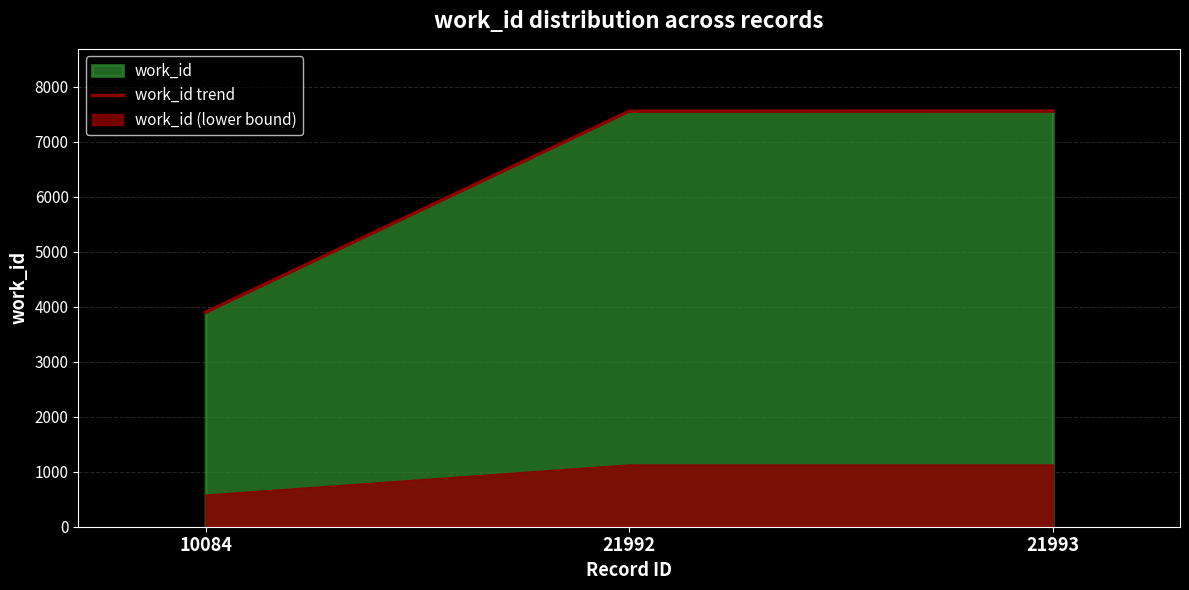

Reading left to right, list all the values displayed in this chart.

3899	7559	7560